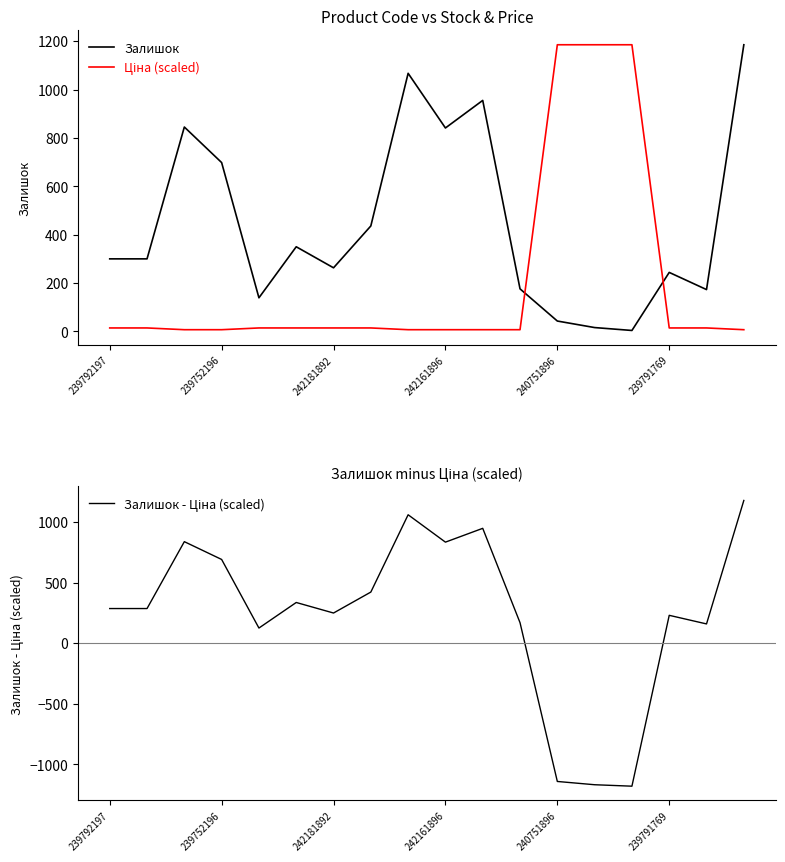

True or false: Залишок has a value of 113.2 at 239791769.

False